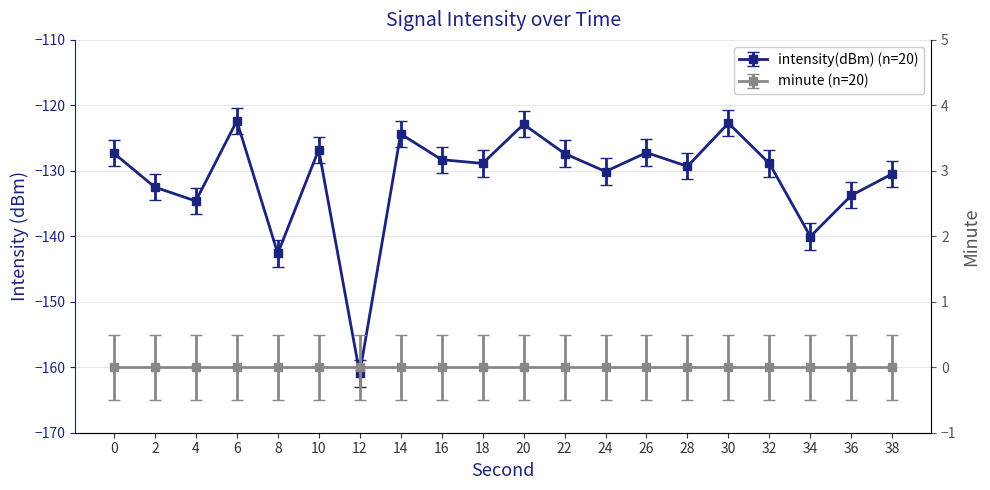

List the labels in order of value, smallest first.

12, 8, 34, 4, 36, 2, 38, 24, 28, 32, 18, 16, 22, 0, 26, 10, 14, 20, 30, 6